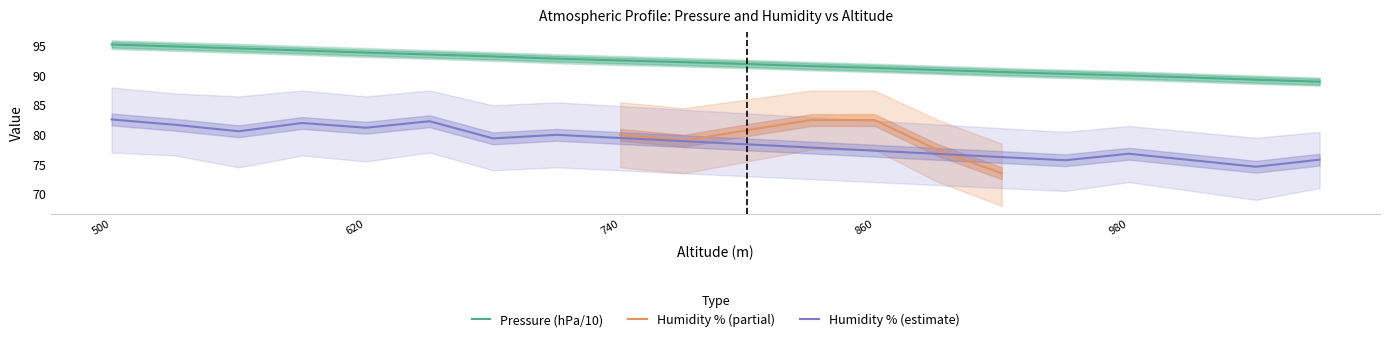

At which label does the data first exceed 92?

500